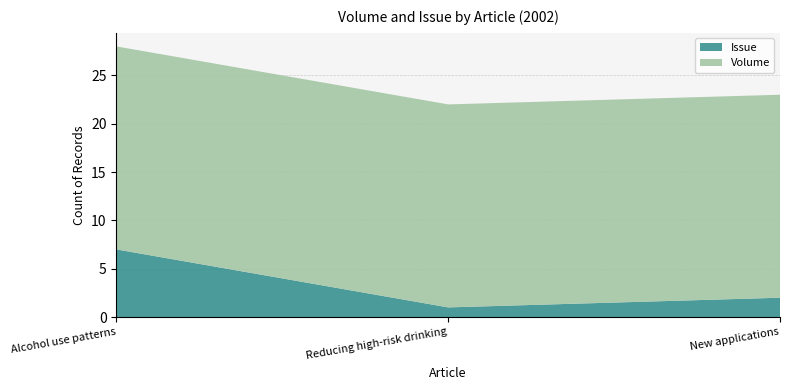

Reading left to right, what are all the values shown in this chart?

Issue: Alcohol use patterns=7	Reducing high-risk drinking=1	New applications=2
Volume: Alcohol use patterns=21	Reducing high-risk drinking=21	New applications=21